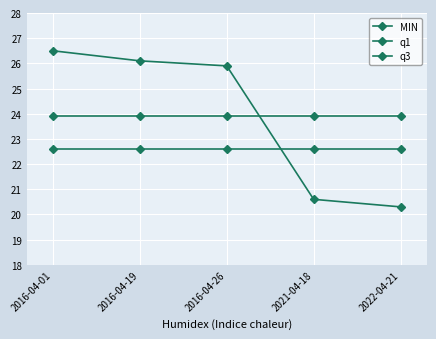

True or false: MIN has a value of 25.9 at 2016-04-26.

True